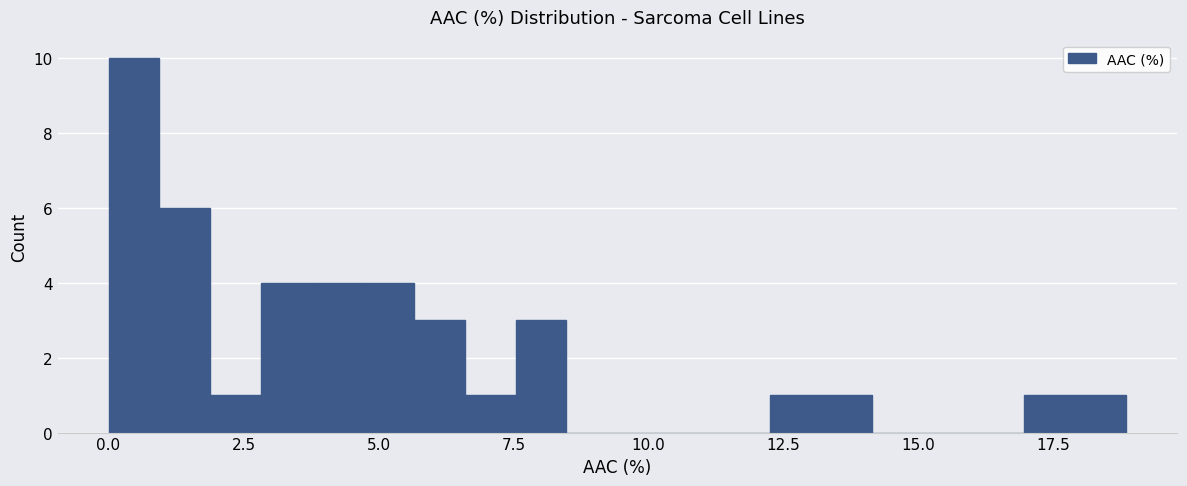

Read against the x-axis, roughly where is the centre of the tallest bar?

0.5